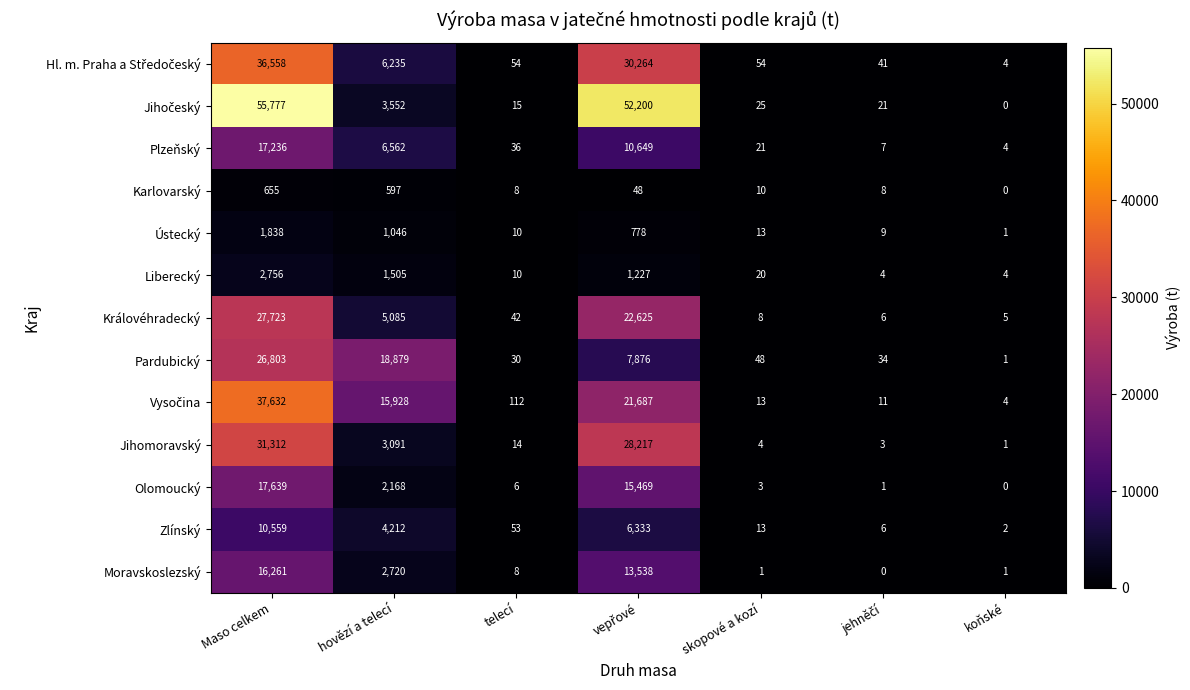

What is the difference between the maximum and minimum values in the Ústecký series?

1837